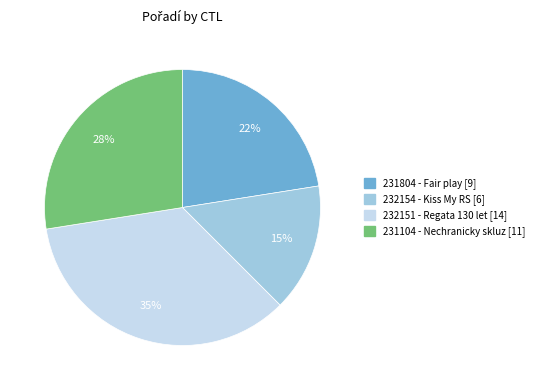

How many segments does this pie chart have?

4